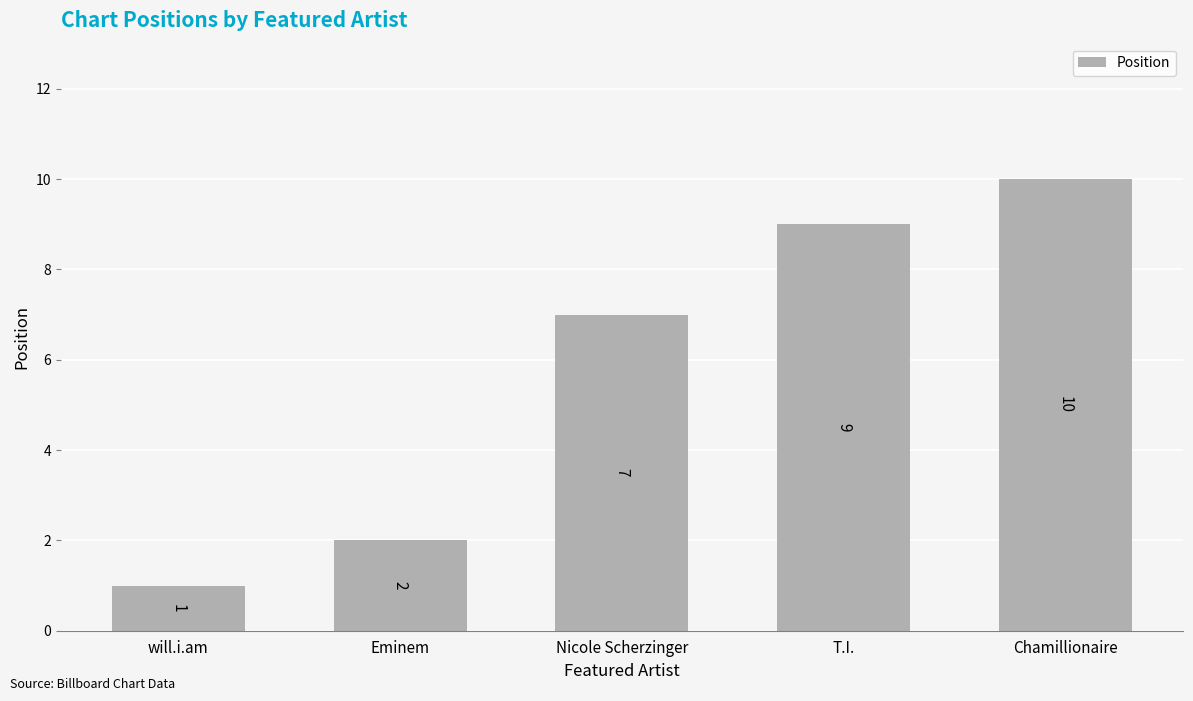

The value at Eminem is 2. True or false?

True